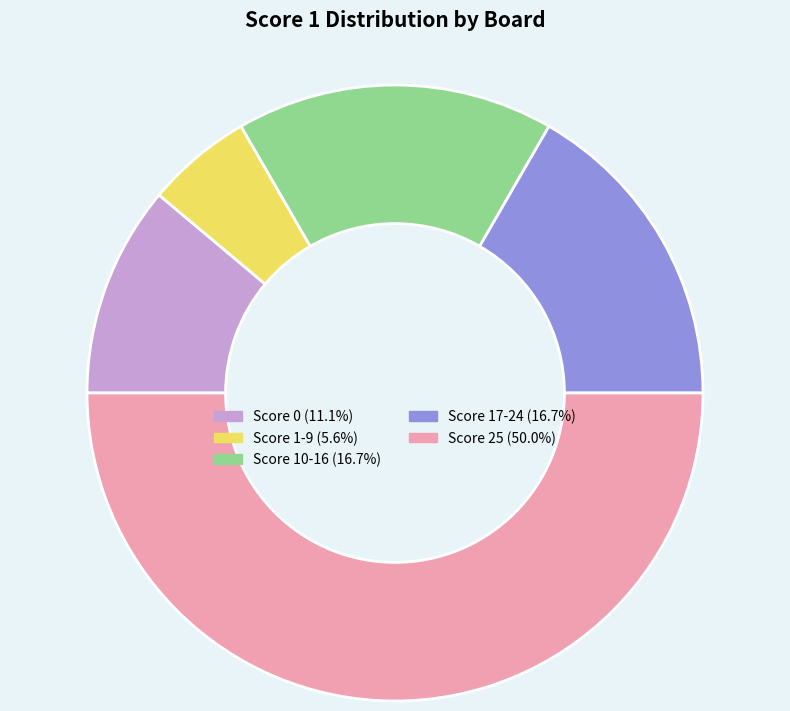

How many segments does this pie chart have?

5